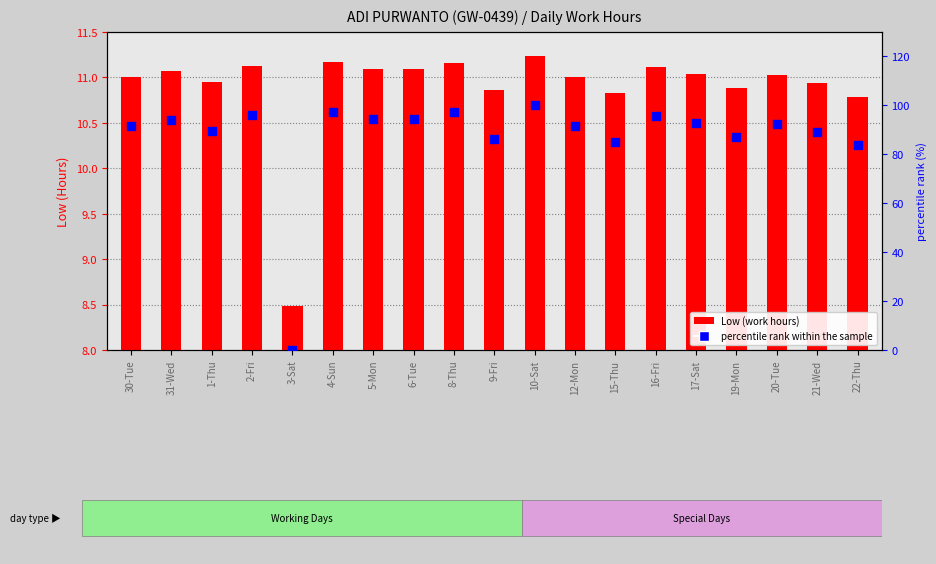

Which series contains the lowest Y value?

percentile rank within the sample